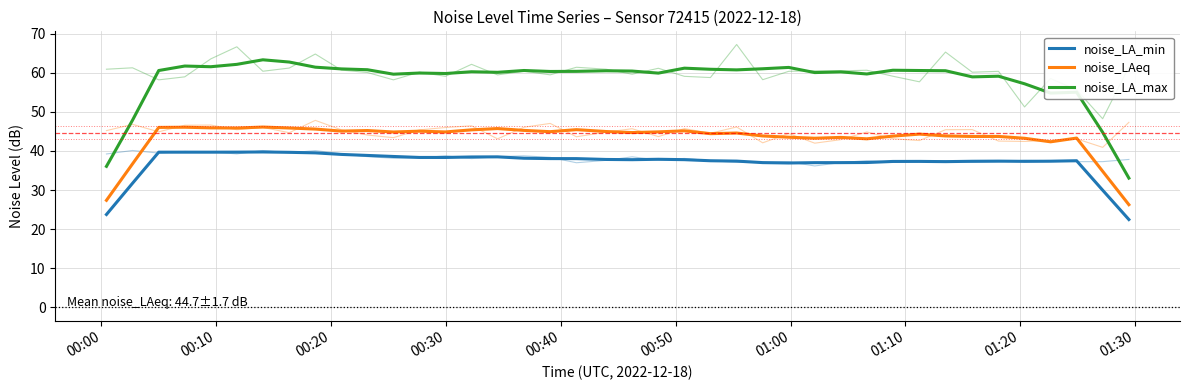

True or false: noise_LA_min has more than 0 interior local peaks.

True